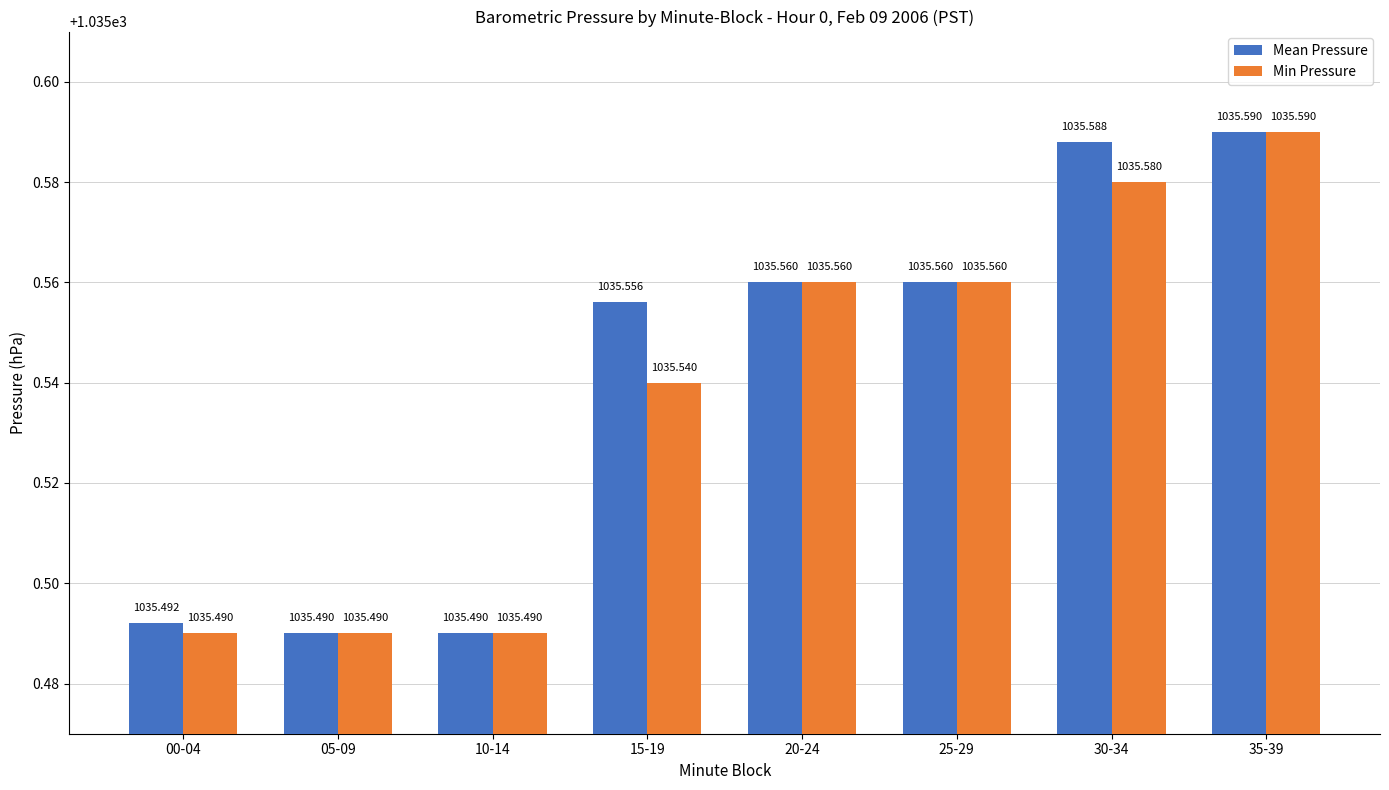

How many Mean Pressure values are between 1035 and 1036?

8